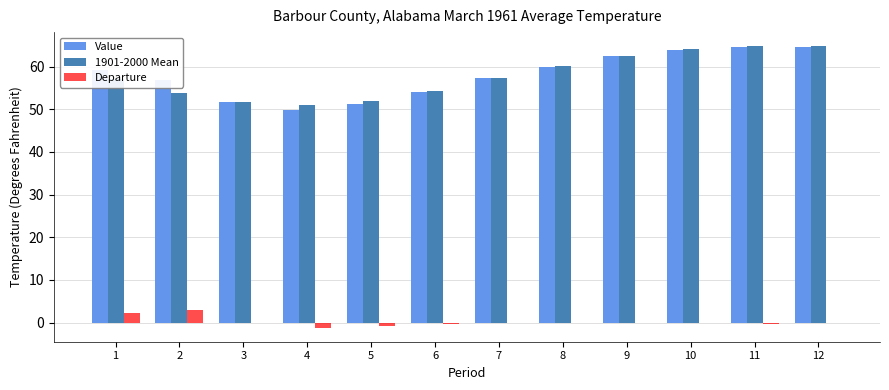

What is the maximum value shown in the chart?

64.8